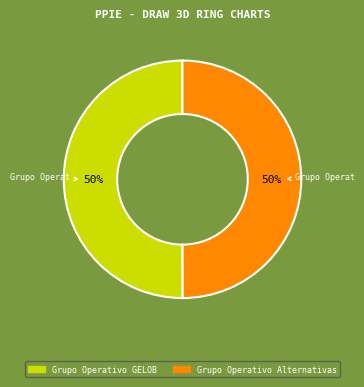

To the nearest percent, what portion does Grupo Operativo GELOB represent?

50%